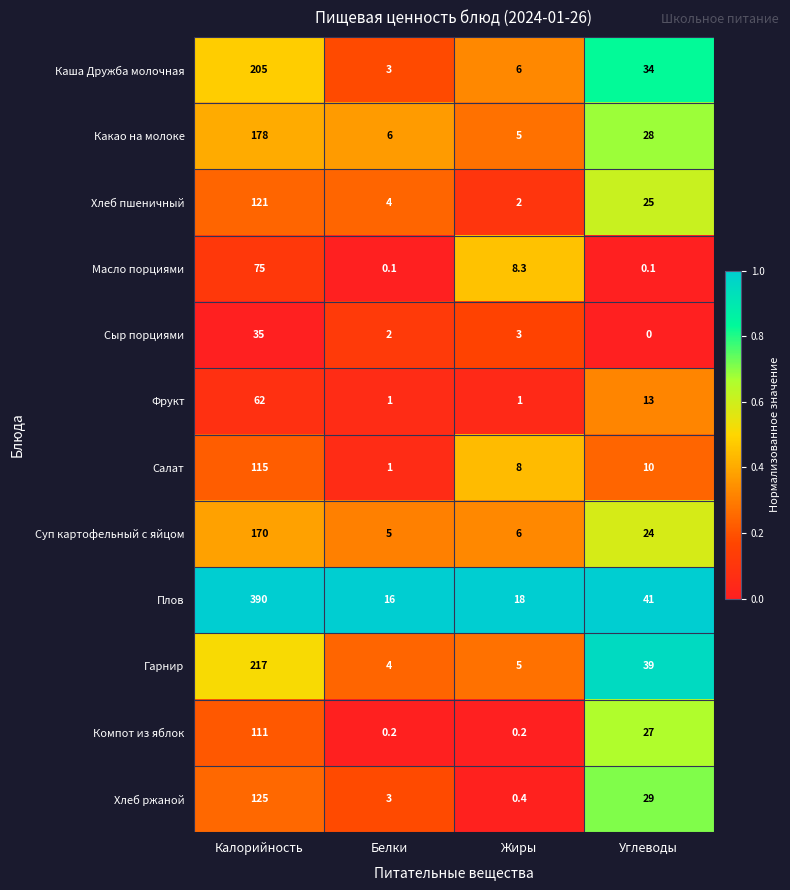

Which series has the largest total across all categories?

Плов